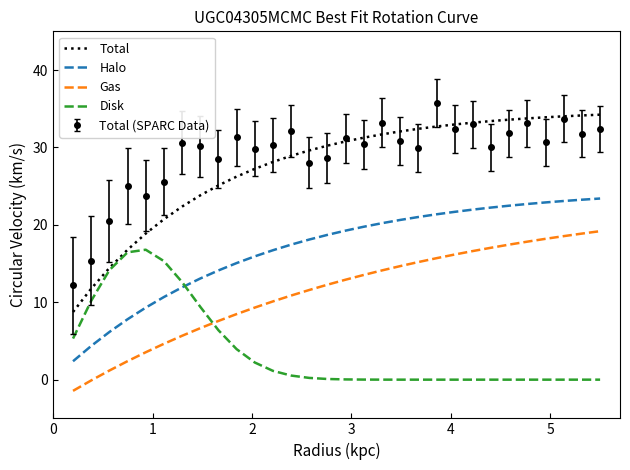

Which series has the largest range (max minus min)?

Total